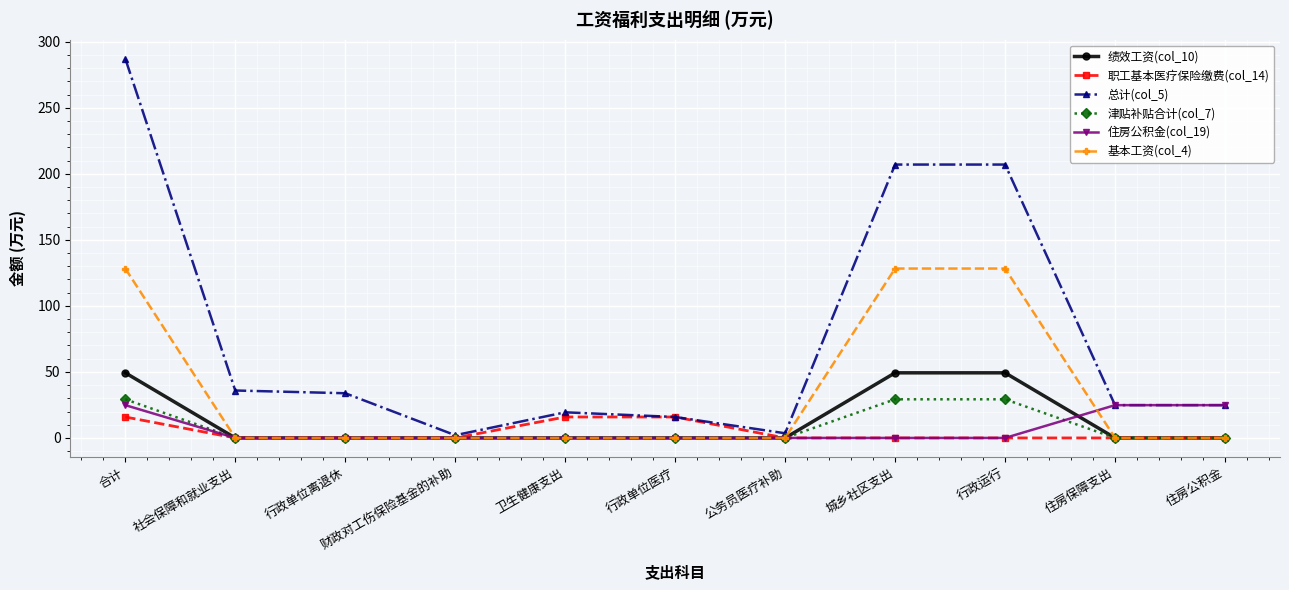

Which series has the largest range (max minus min)?

总计(col_5)